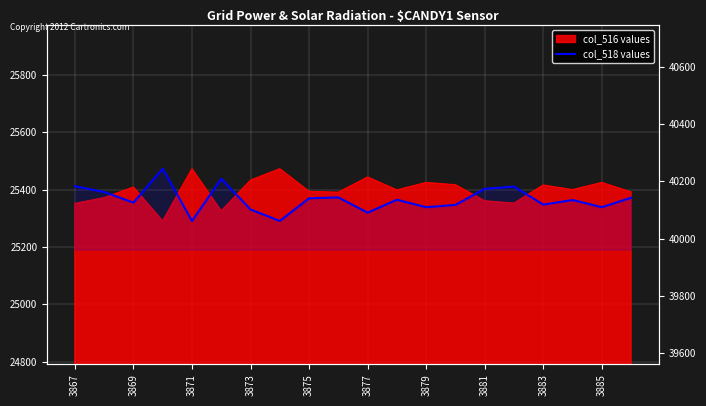

Between 11 and 13, which is larger?

11